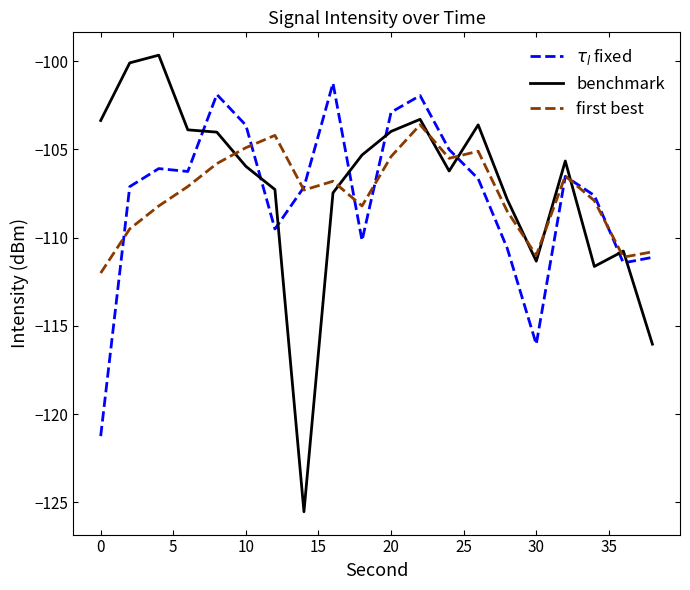

What is the lowest value of the $\tau_l$ fixed series?

-121.2